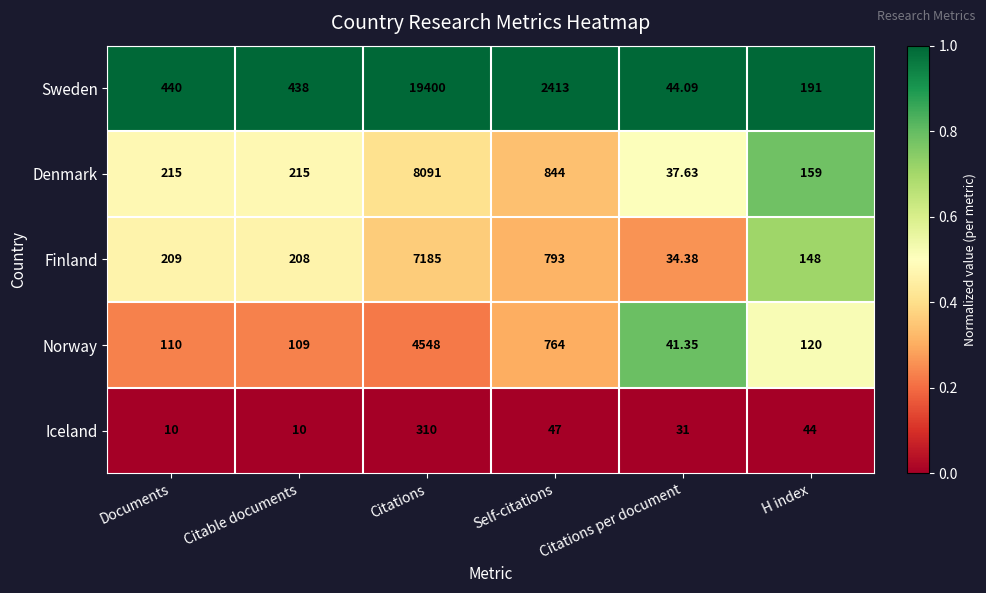

Is the value of Finland at H index greater than the value of Denmark at Citations per document?

Yes